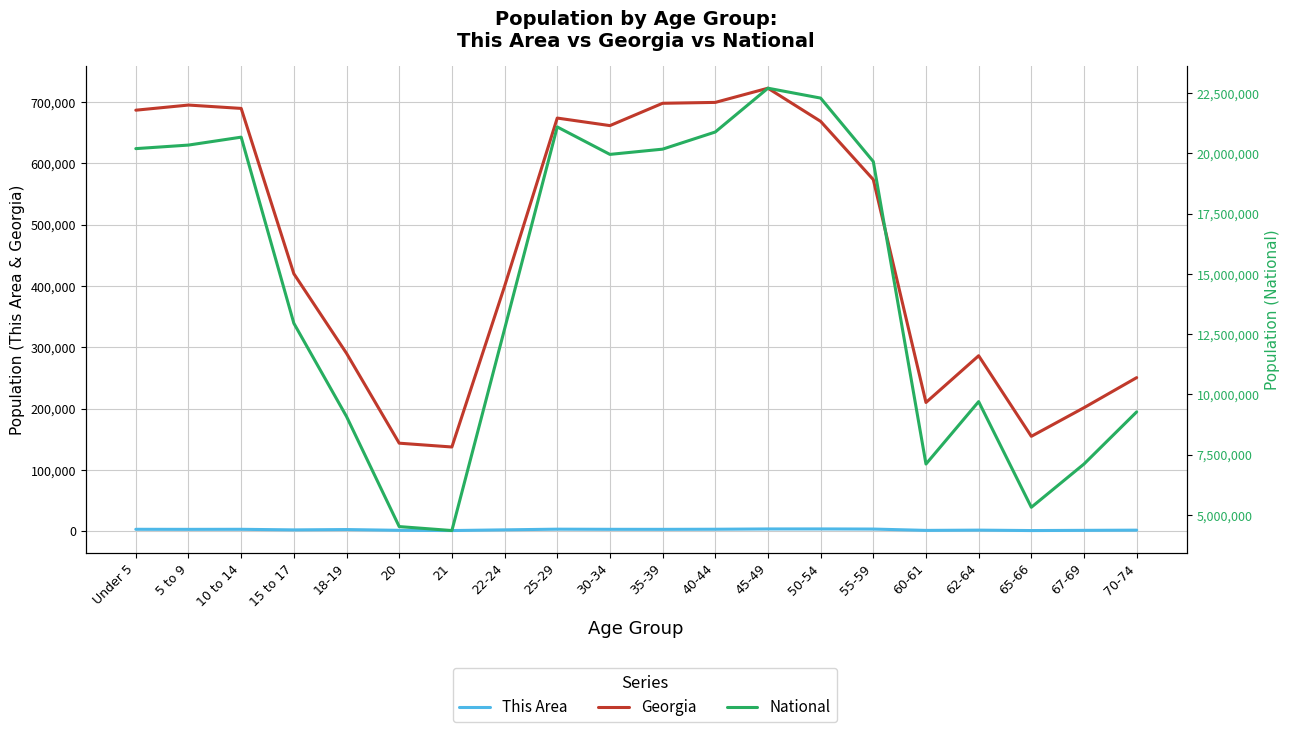

What is the value of the Georgia point at the 9th from the left?

673935